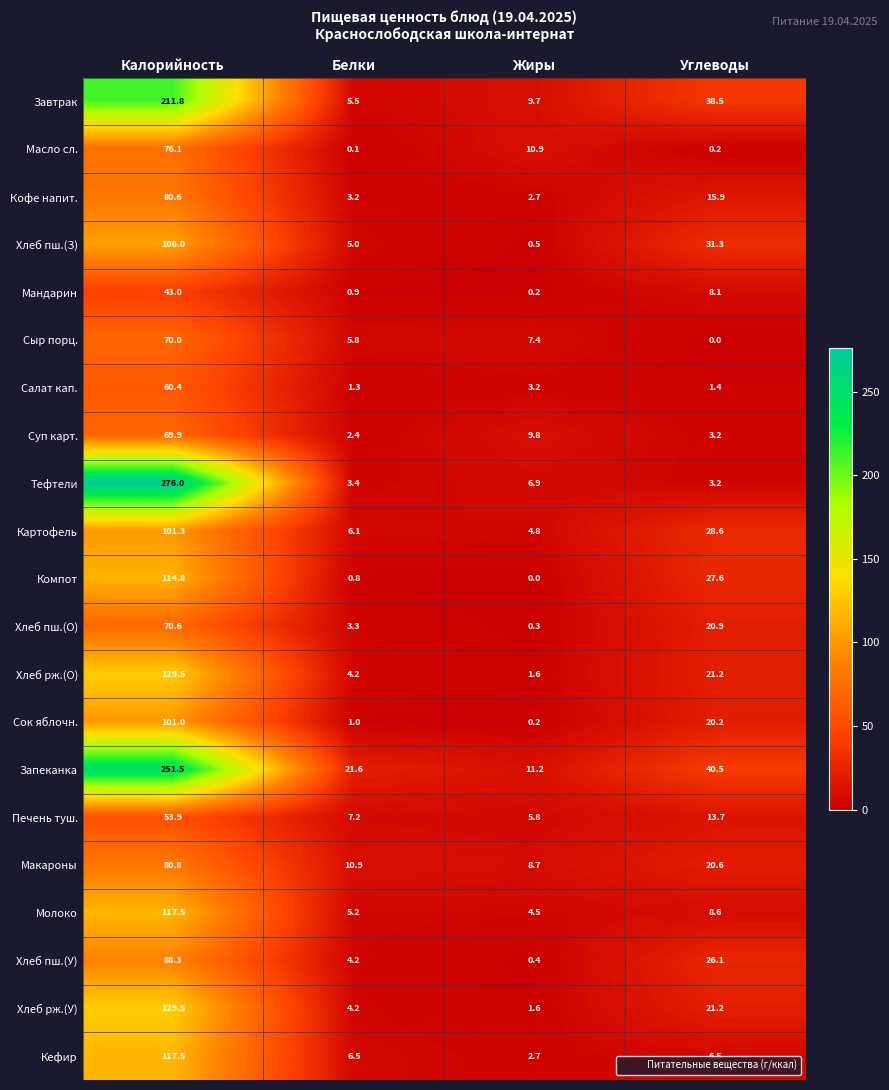

True or false: Хлеб рж.(О) has a value of 32.9 at Углеводы.

False